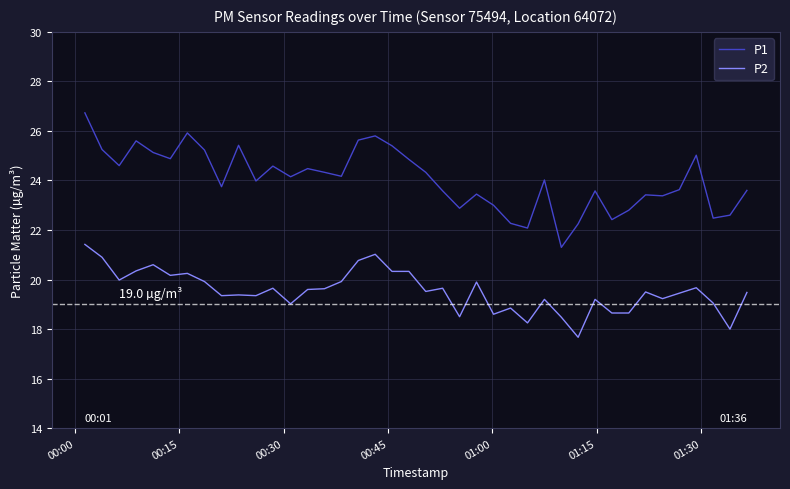

List the series in order of their peak value, highest first.

P1, P2